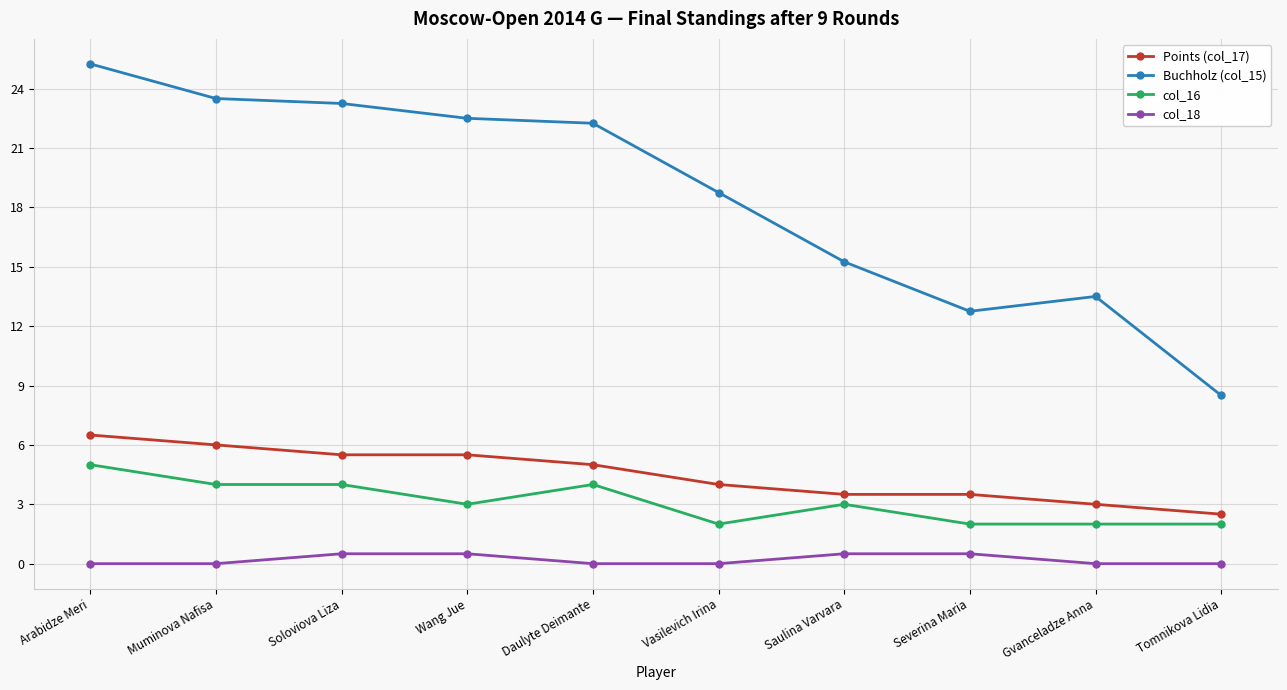

True or false: Buchholz (col_15) has a value of 6.0 at Saulina Varvara.

False